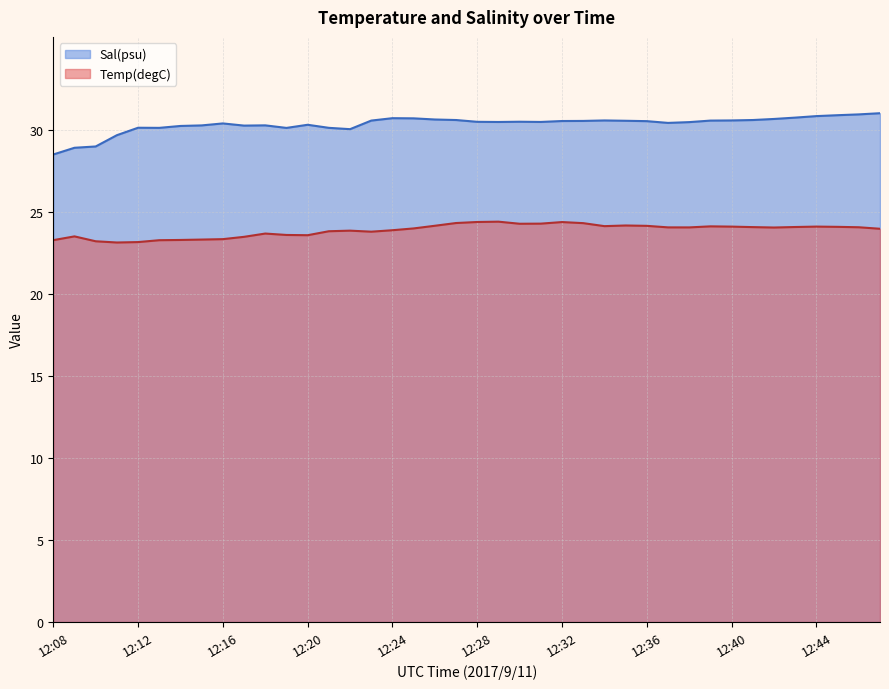

True or false: Sal(psu) has a value of 30.1 at 12:19.

True